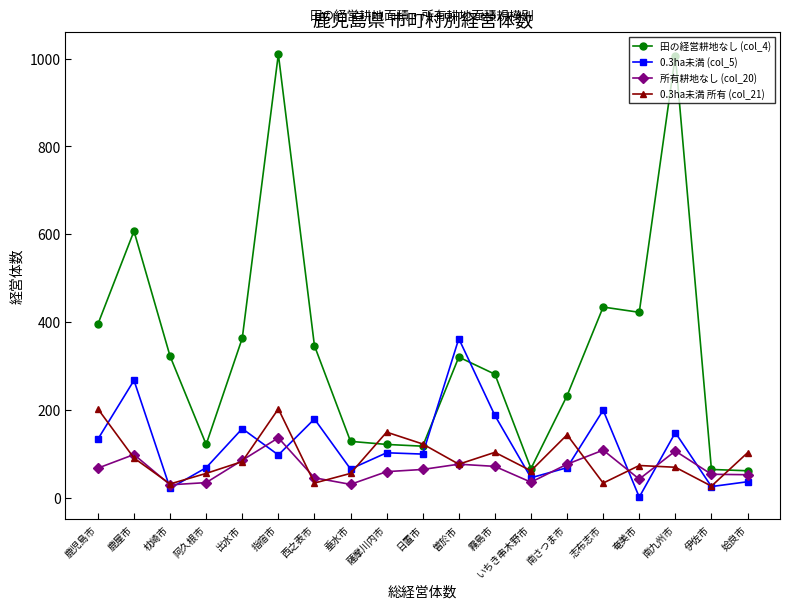

List the series in order of their peak value, lowest first.

所有耕地なし (col_20), 0.3ha未満 所有 (col_21), 0.3ha未満 (col_5), 田の経営耕地なし (col_4)